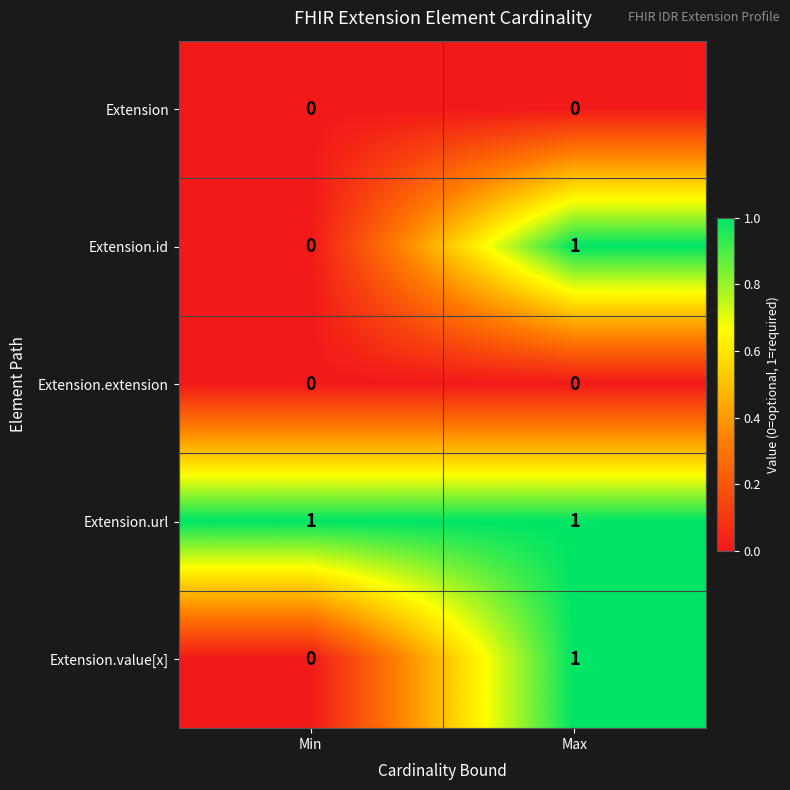

What is the greatest value displayed?

1